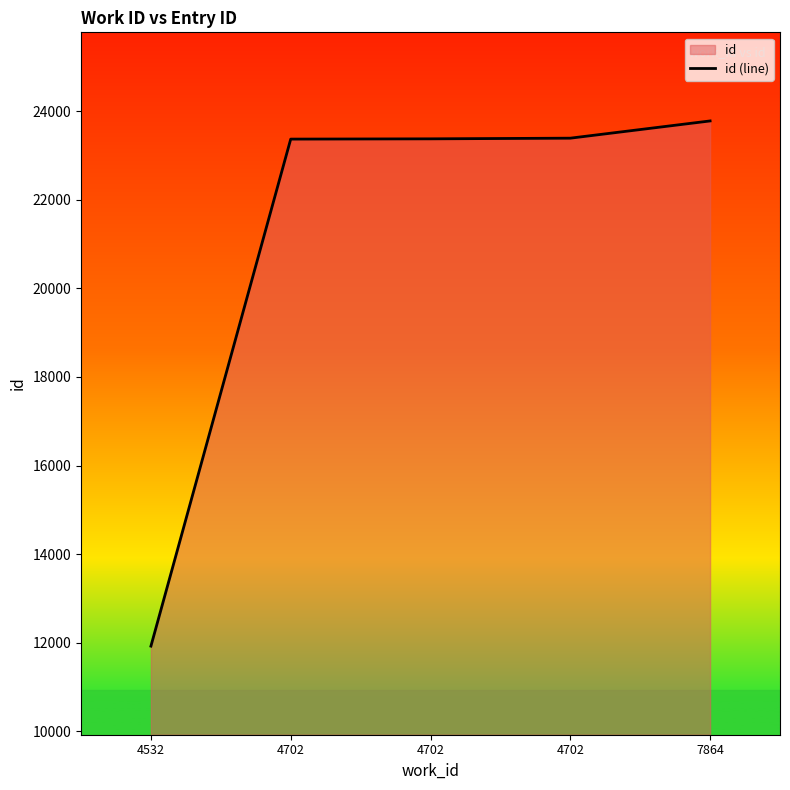

Count the number of categories in the chart.

5